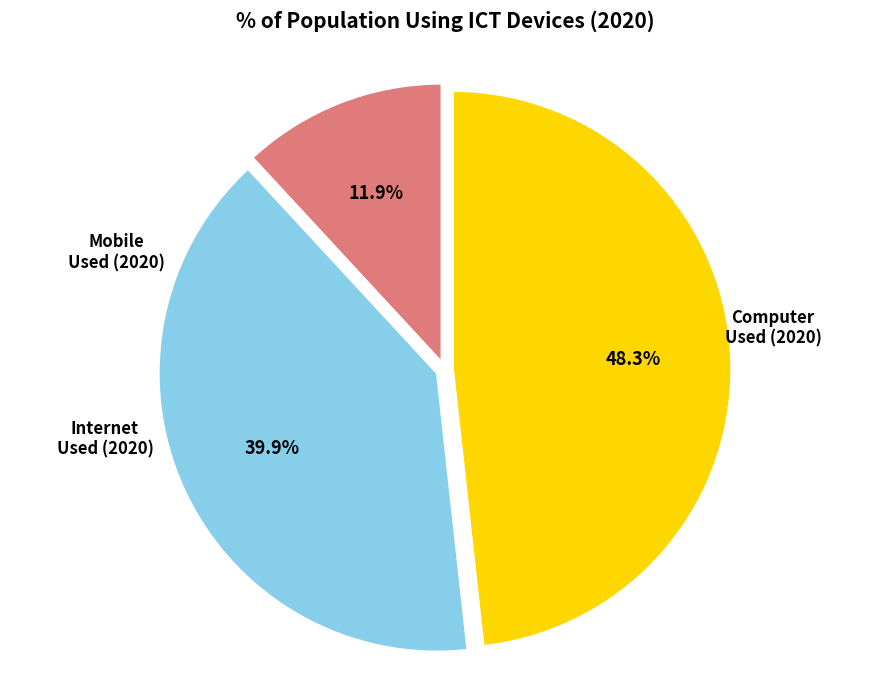

Which category has the smallest portion of the pie?

Computer Used